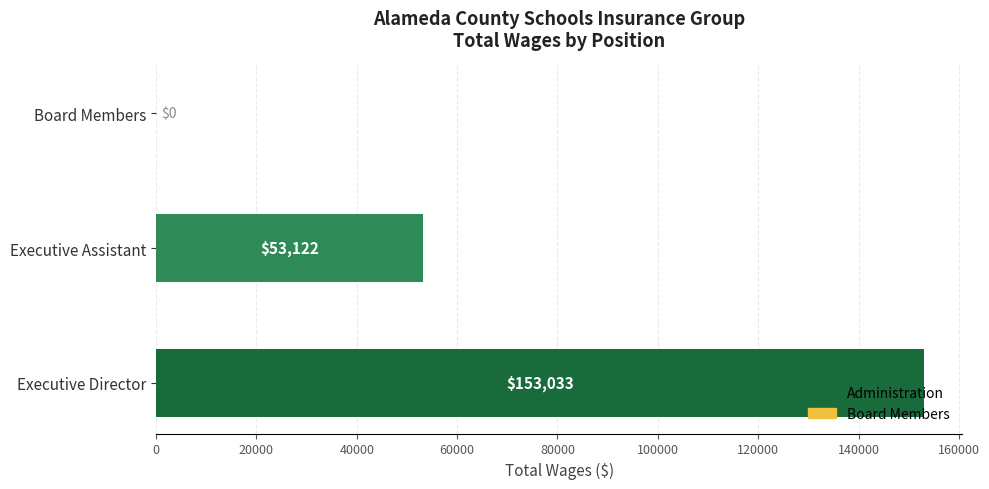

How many values are above zero?

2